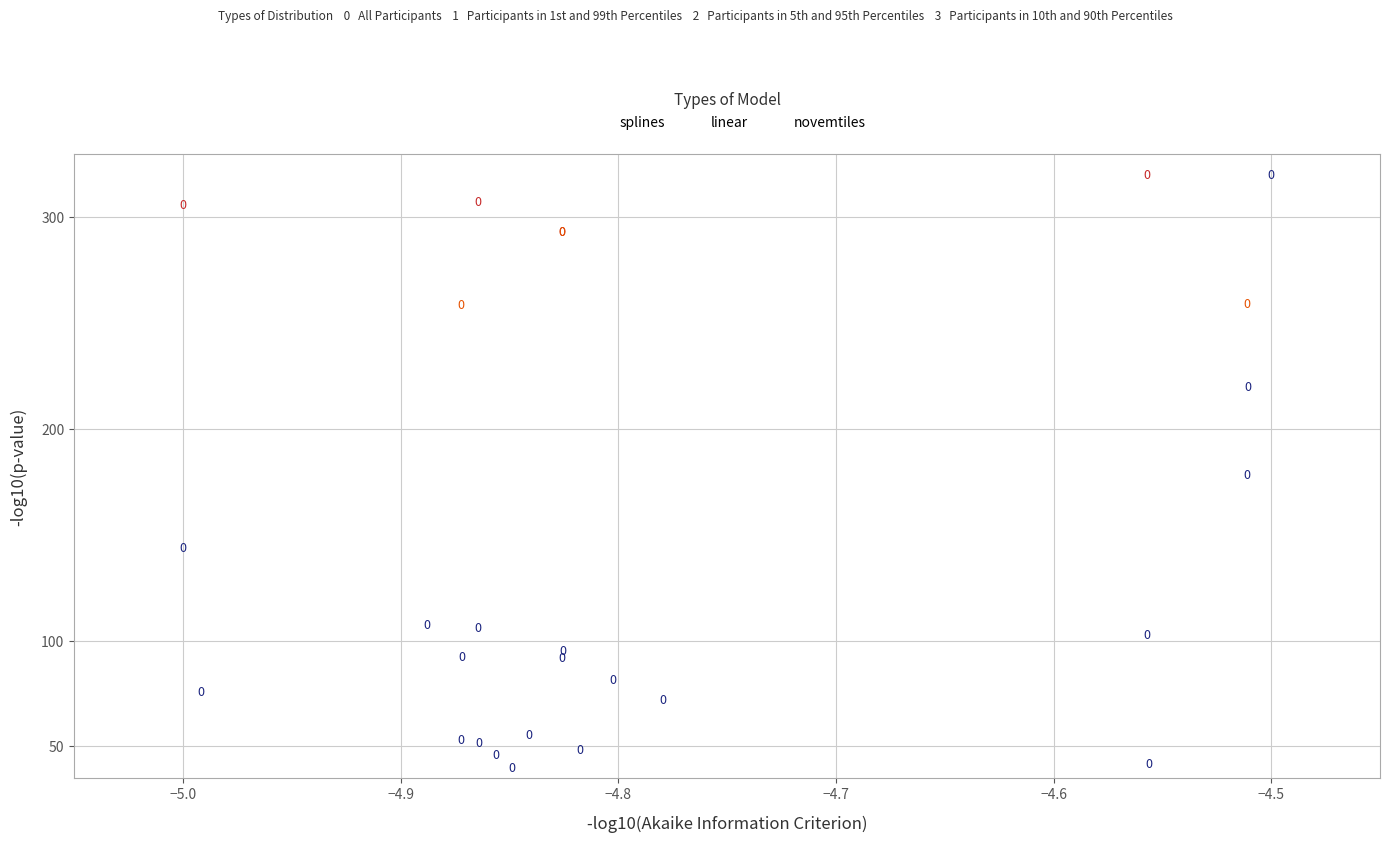

Which series has the widest spread of Y values?

splines